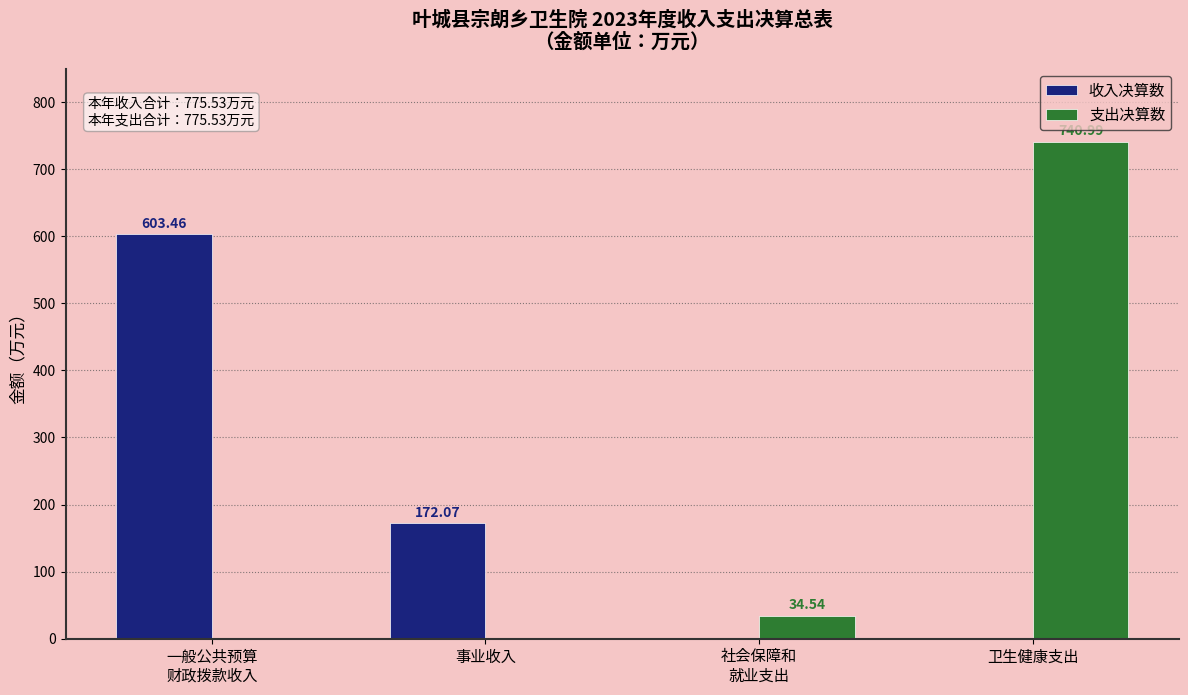

Is the value of 支出决算数 at 社会保障和
就业支出 greater than the value of 收入决算数 at 社会保障和
就业支出?

Yes